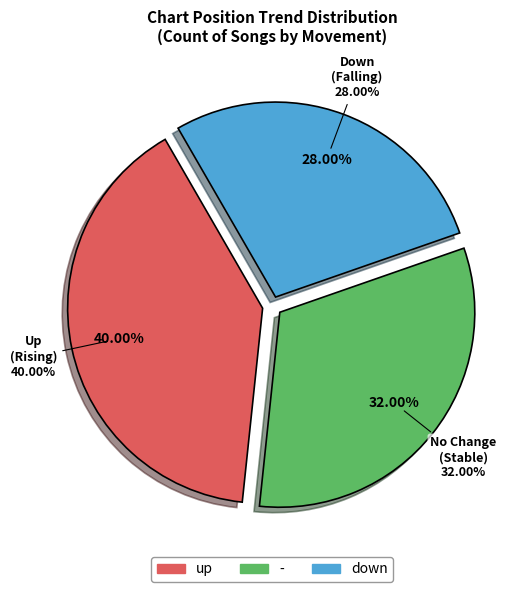

Combined, do - and up account for over 50%?

Yes